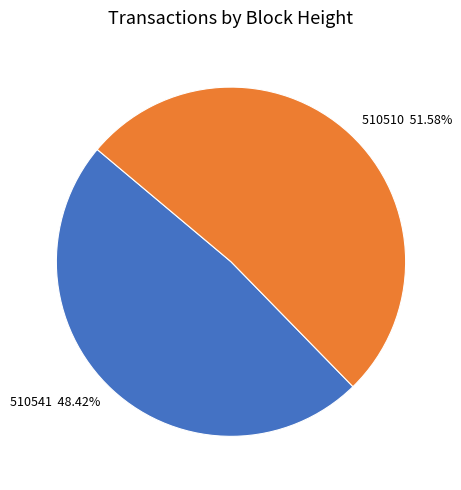

Does 510510 represent more than half of the total?

Yes